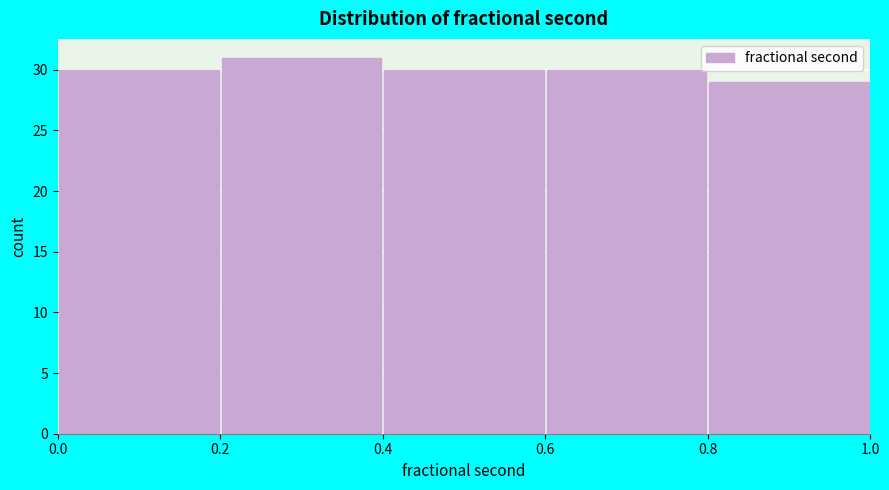

What is the height of the bar covering 0.6 to 0.8 on the x-axis? The values are not printed on the chart, so give them approximately, as read against the axis.

30